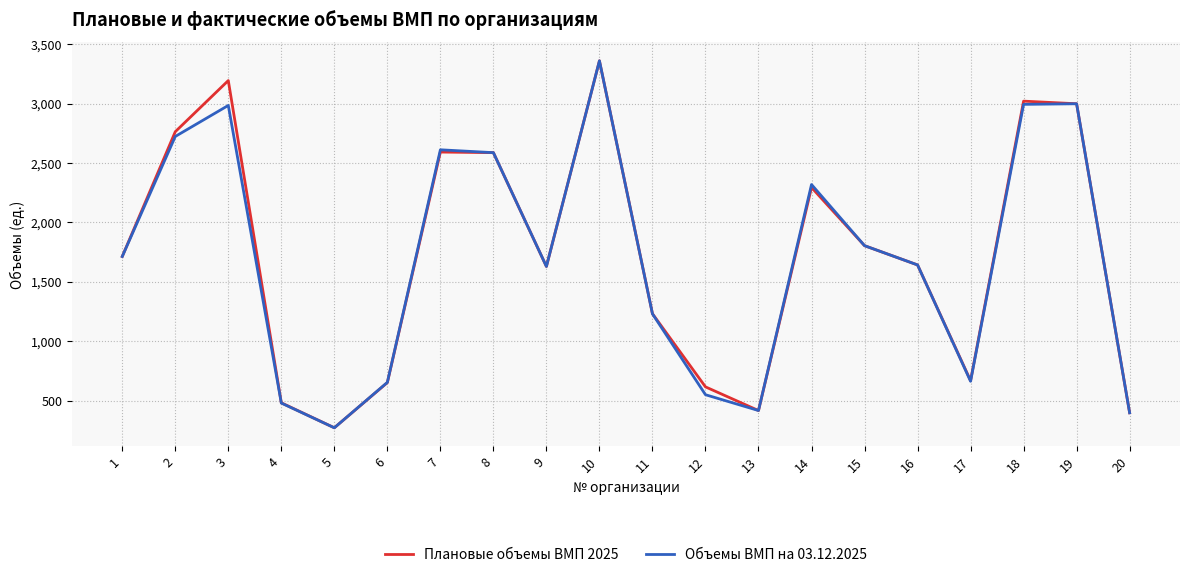

What is the difference between the Плановые объемы ВМП 2025 values at 5 and 2?

2489